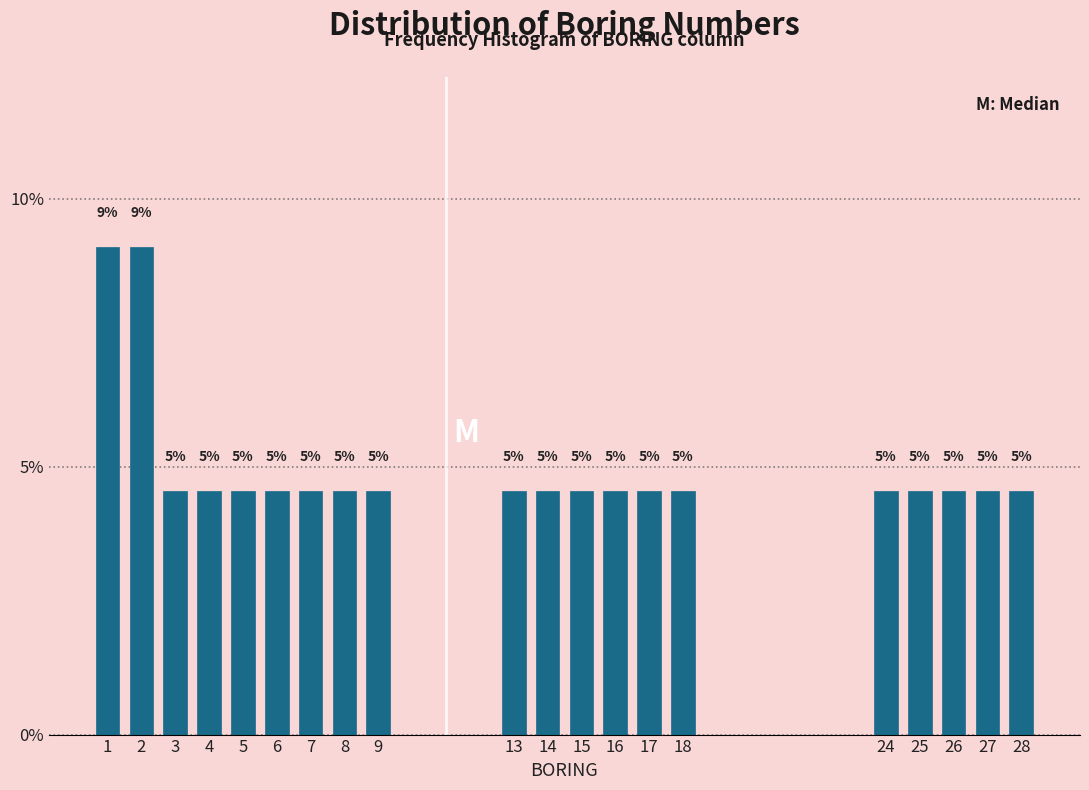

Does the chart contain any negative values?

No